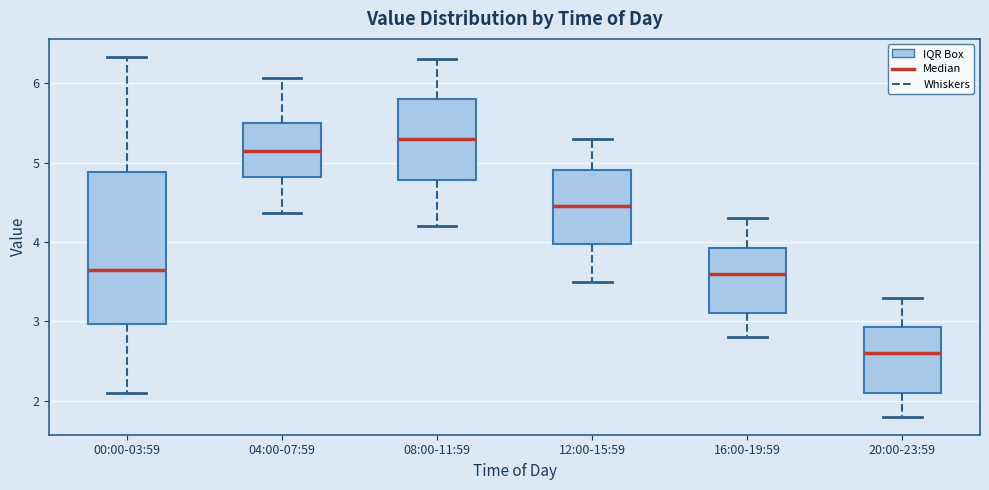

Reading left to right, transcribe this box plot: for each box, give where its median line is, the range the box spans, and where its two whiskers end, as read against the y-axis. The values are not printed on the chart, so give them approximately, as read against the axis.

00:00-03:59: median 3.7, box 3.0 to 4.9, whiskers 2.1 to 6.3
04:00-07:59: median 5.2, box 4.8 to 5.5, whiskers 4.4 to 6.1
08:00-11:59: median 5.3, box 4.8 to 5.8, whiskers 4.2 to 6.3
12:00-15:59: median 4.5, box 4.0 to 4.9, whiskers 3.5 to 5.3
16:00-19:59: median 3.6, box 3.1 to 3.9, whiskers 2.8 to 4.3
20:00-23:59: median 2.6, box 2.1 to 2.9, whiskers 1.8 to 3.3